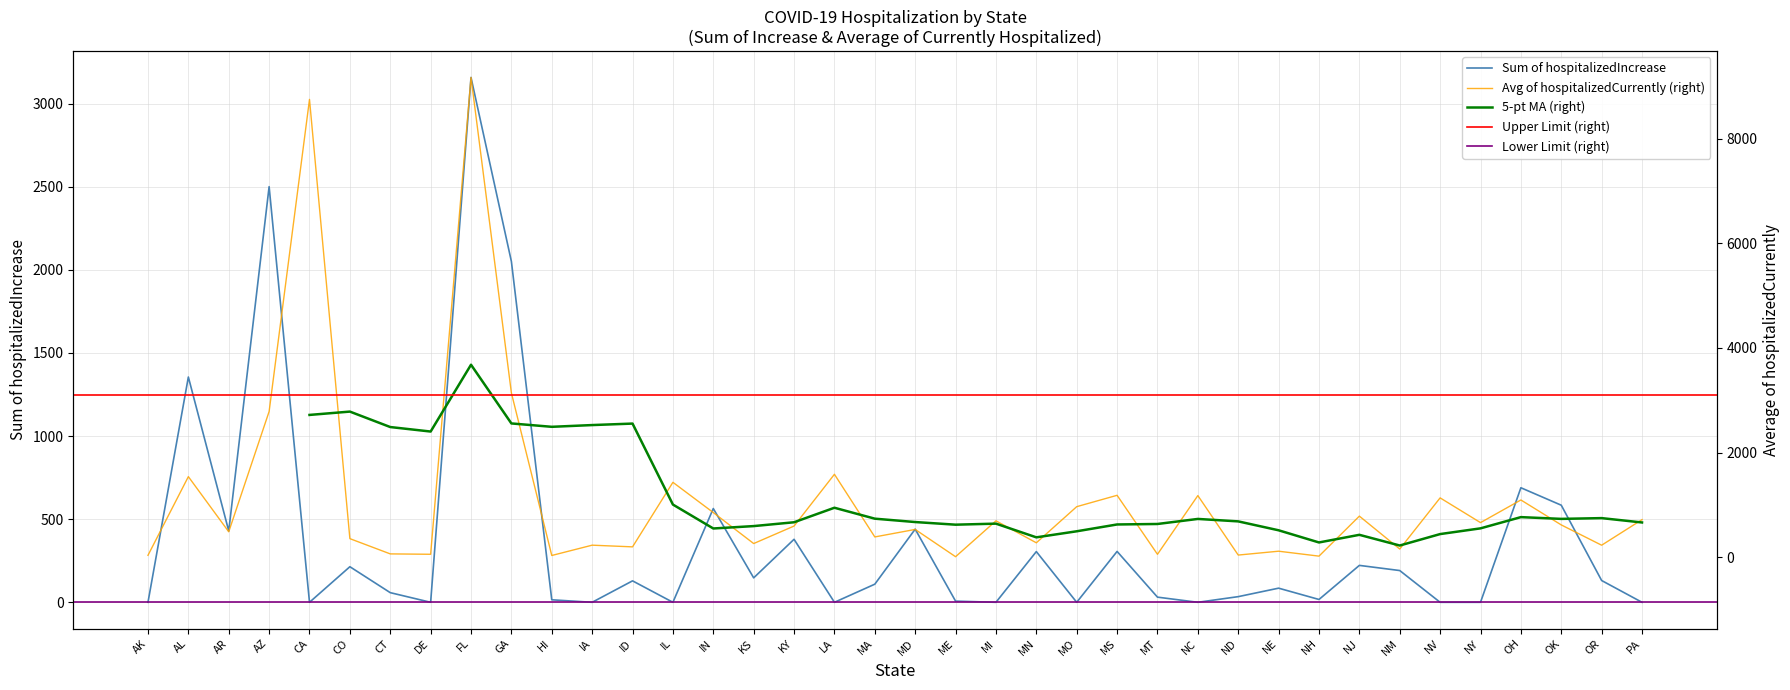

True or false: Sum of hospitalizedIncrease and Average of hospitalizedCurrently cross at least once.

True